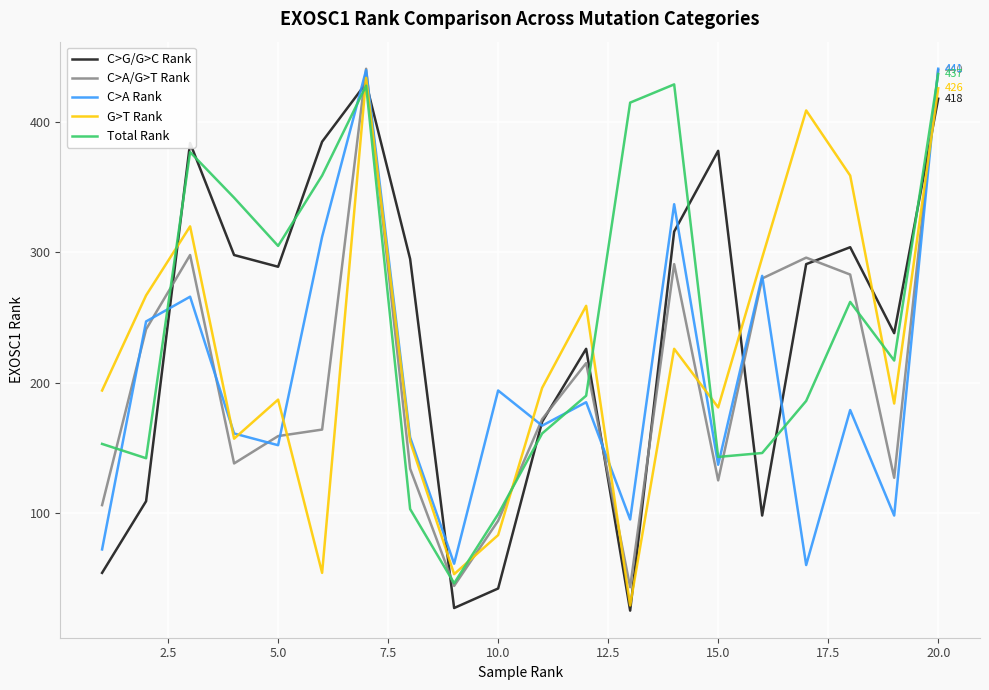

What is the highest value of the G>T Rank series?

434